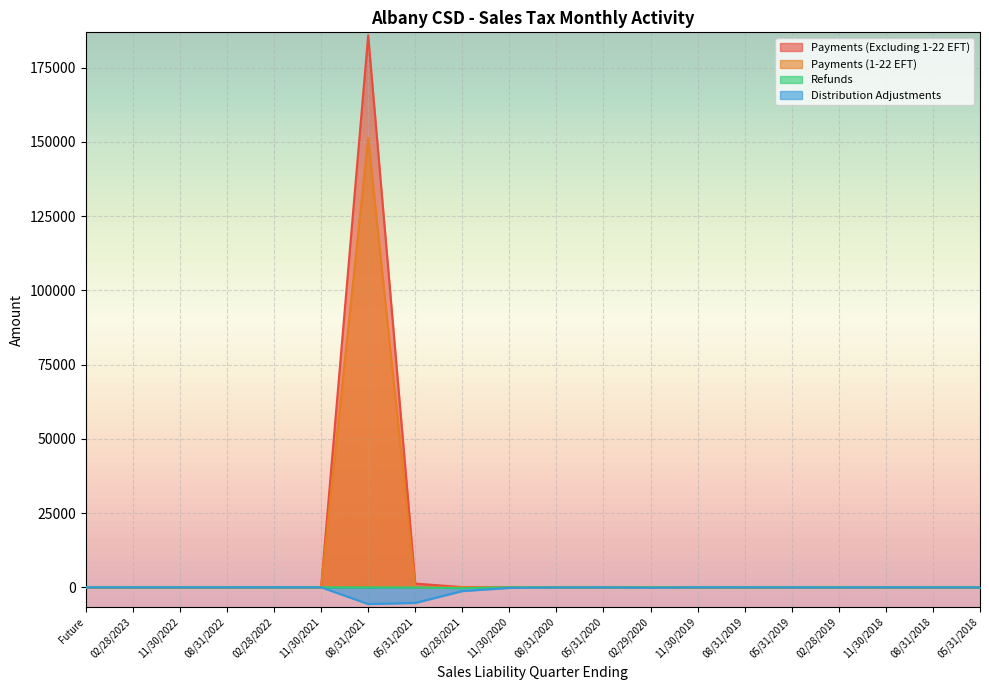

What is the label of the 8th point from the left?

05/31/2021